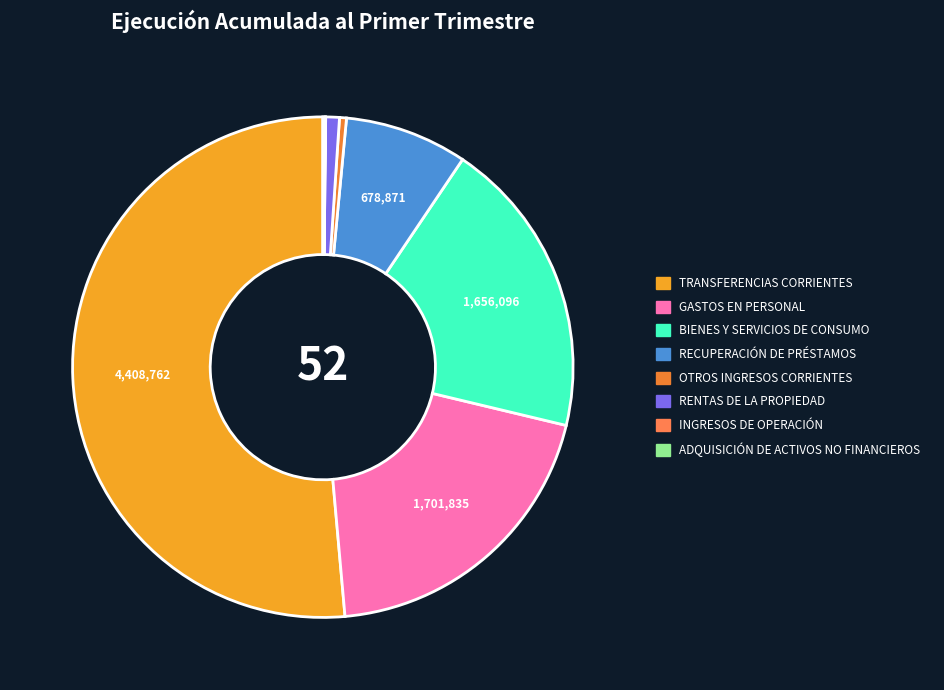

To the nearest percent, what is the difference between the largest and smallest slice percentages?

51%